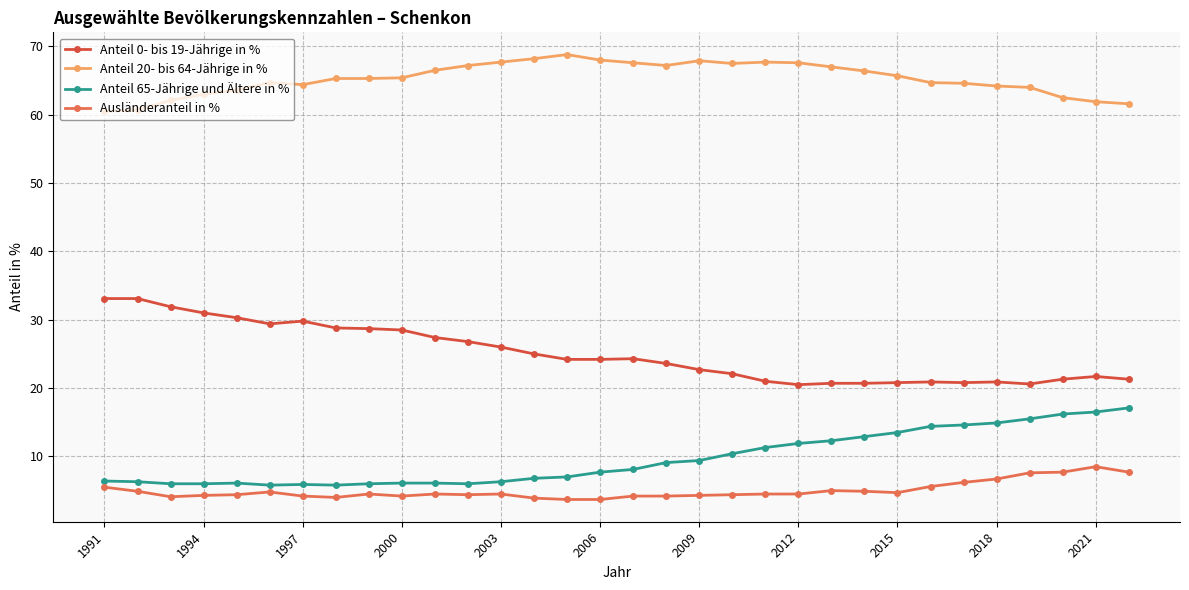

How many data points in Anteil 20- bis 64-Jährige in % are above 65?

18